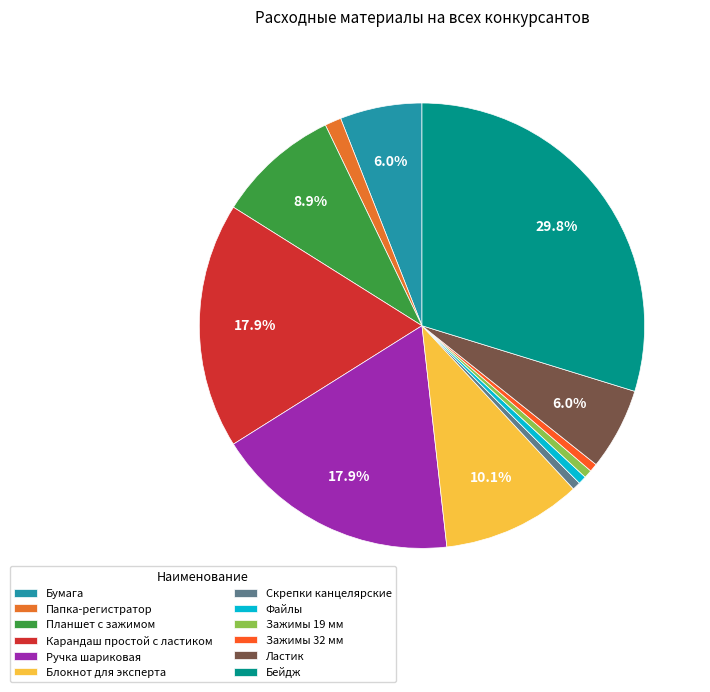

How many slices are in this pie chart?

12